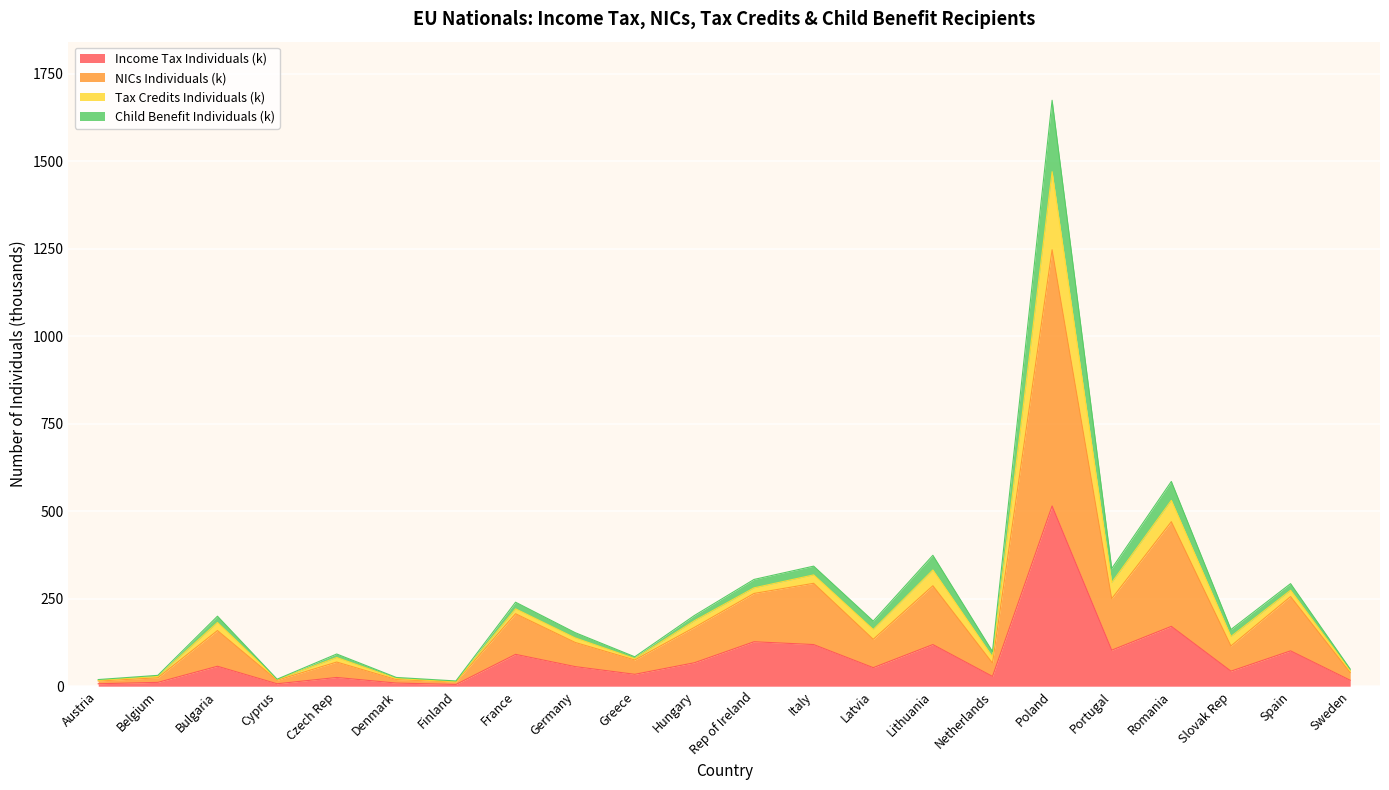

What are all the series names shown in the legend?

Income Tax Individuals (k), NICs Individuals (k), Tax Credits Individuals (k), Child Benefit Individuals (k)